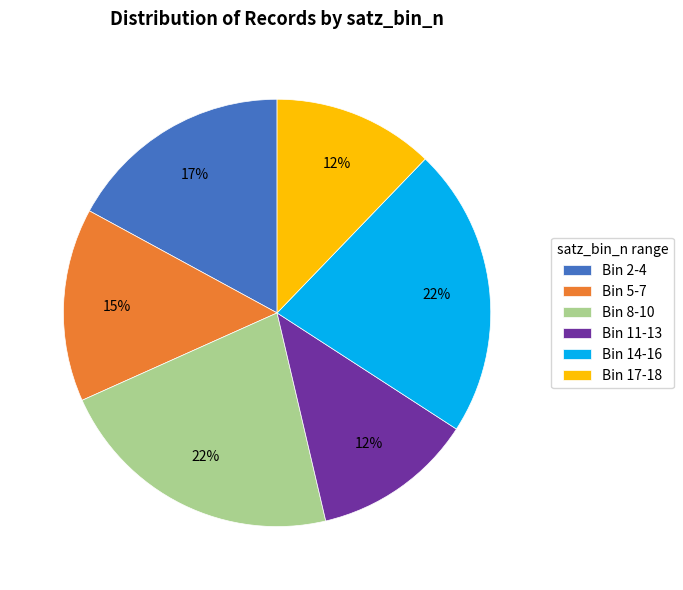

Is it true that Bin 2-4 is 17% of the pie?

True